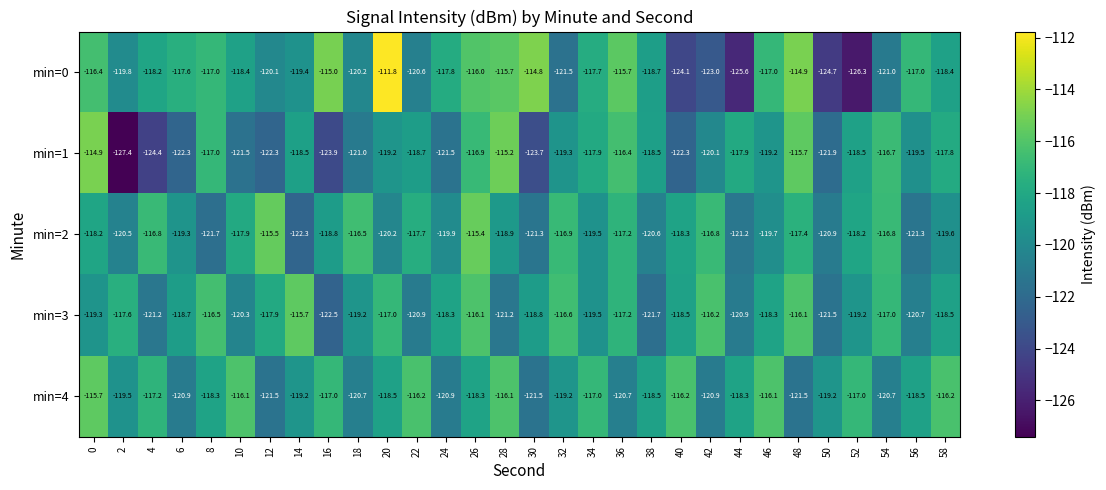

Count the number of data series in this chart.

5